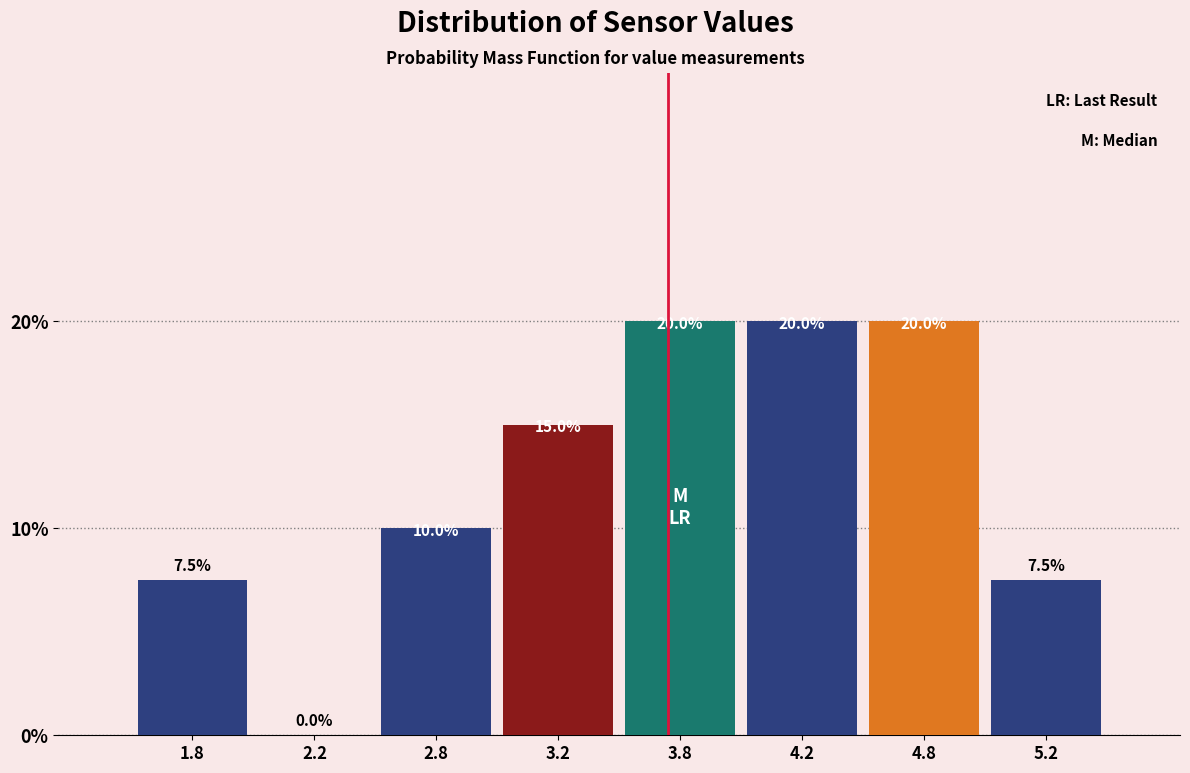

Reading left to right, transcribe all the data shown in this chart.

1.8=7.5	2.2=0.0	2.8=10.0	3.2=15.0	3.8=20.0	4.2=20.0	4.8=20.0	5.2=7.5